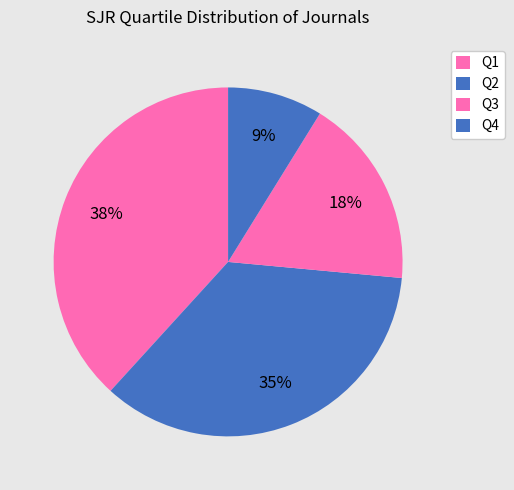

Which category has the smallest portion of the pie?

Q4